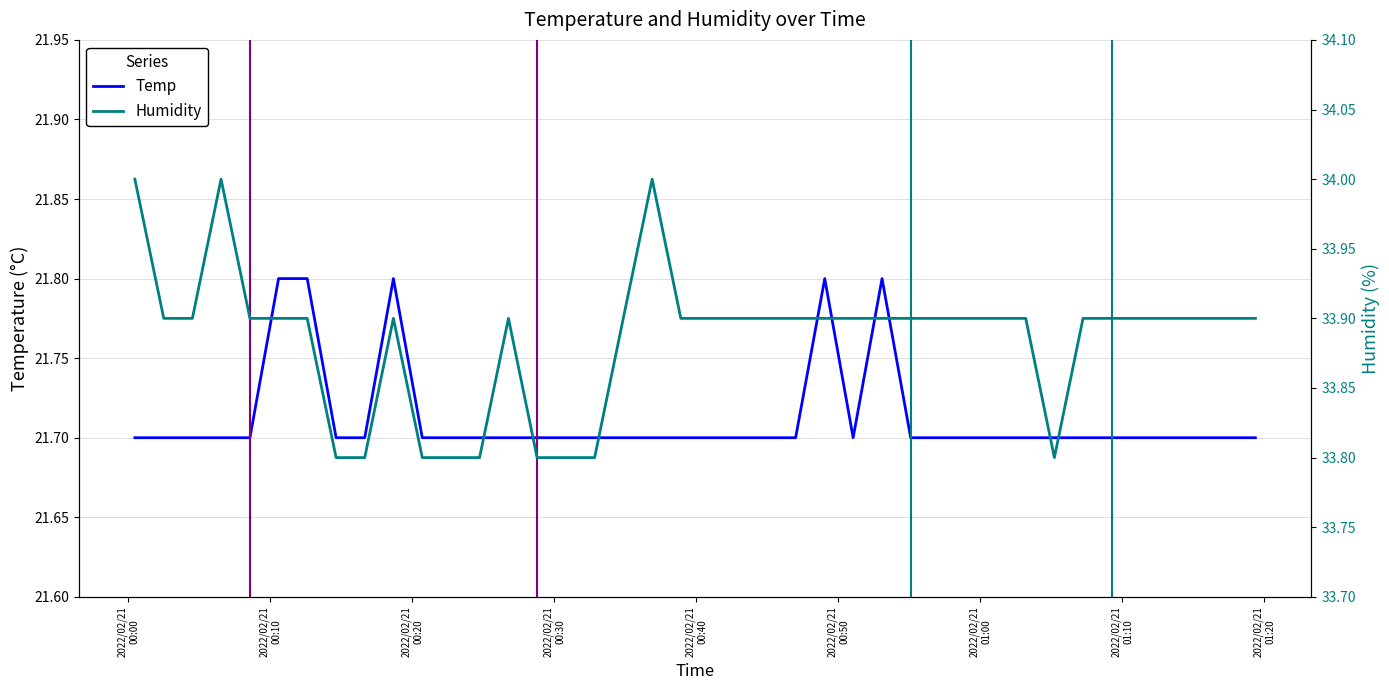

What is the lowest value of the Humidity series?

33.8